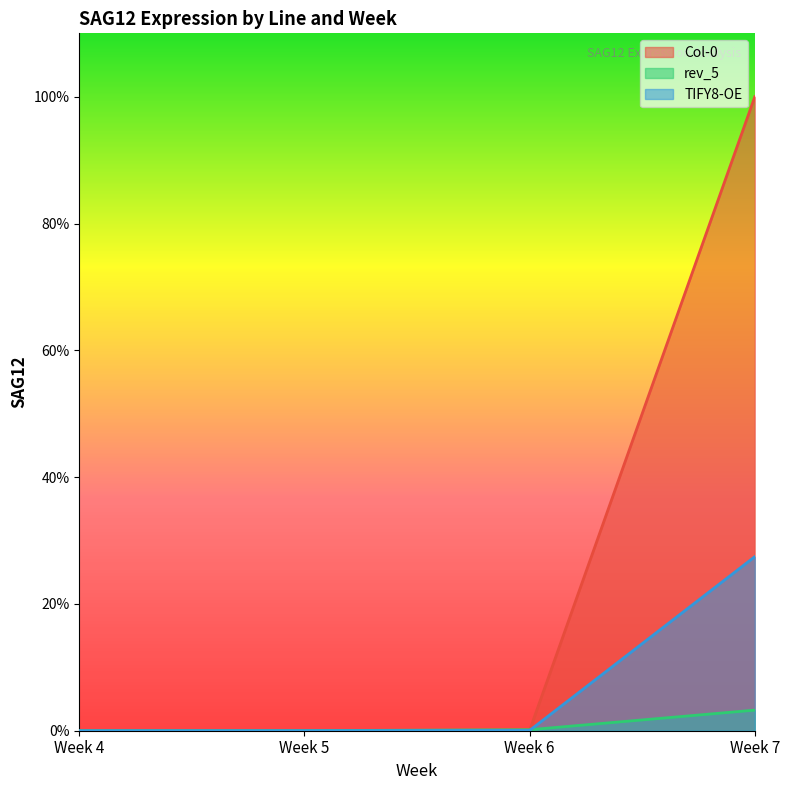

At which category is the sum across all series the highest?

Week 7